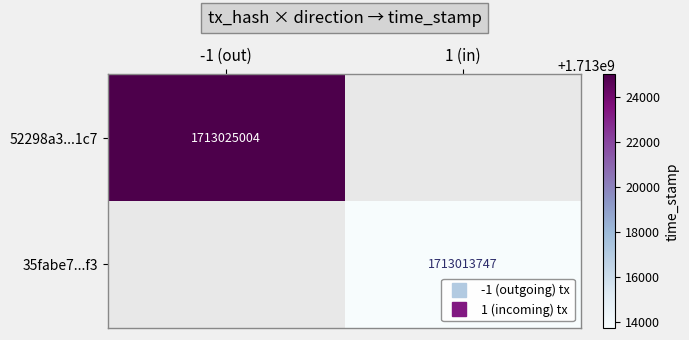

Is it true that 35fabe7...f3 equals 2872280795.7 at 1 (in)?

False